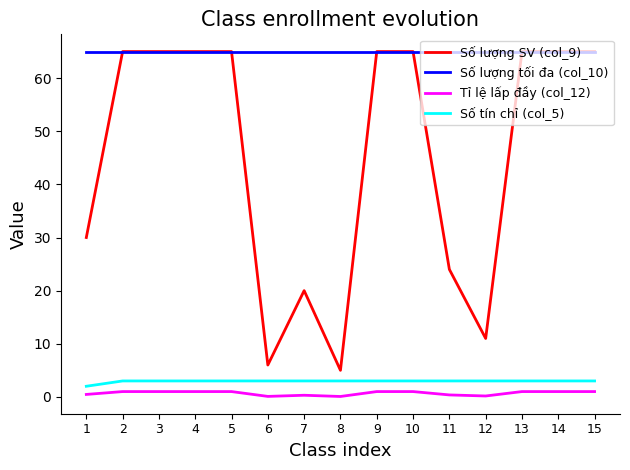

At how many categories does at least one series exceed 45?

15